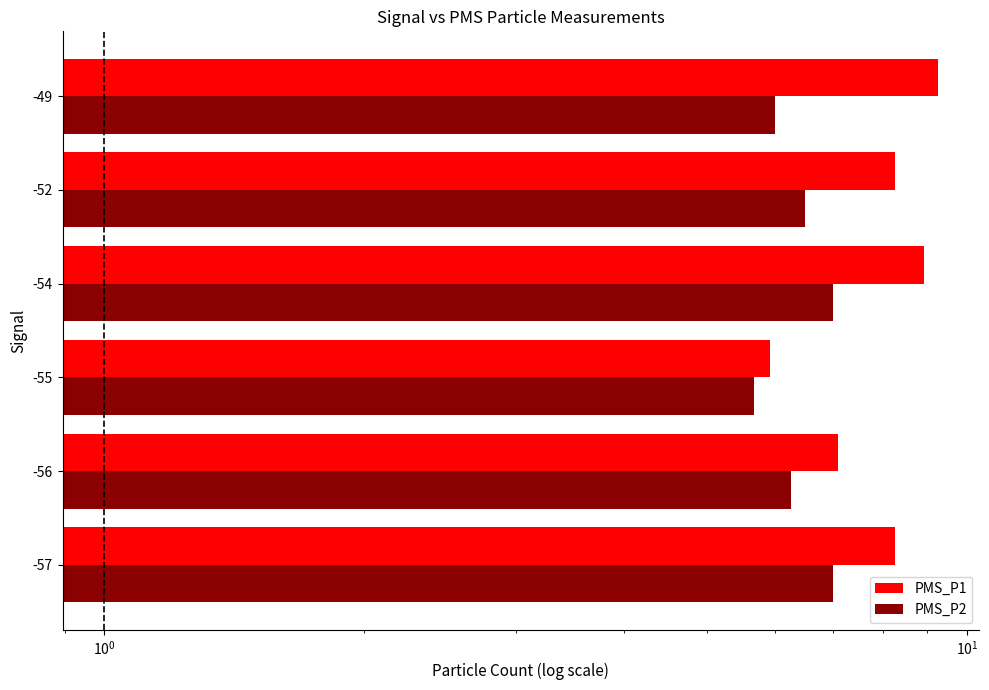

How many data points does each series have?

6